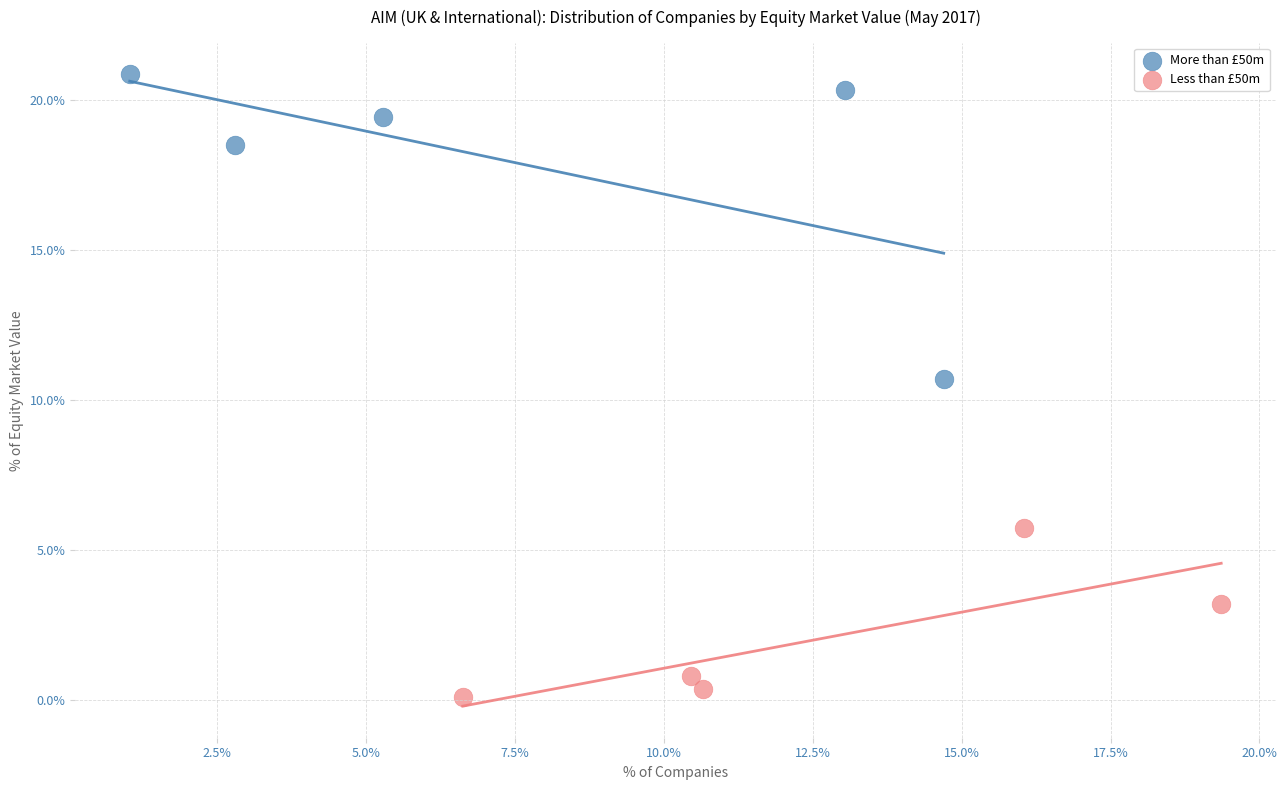

What are all the series names shown in the legend?

More than £50m, Less than £50m